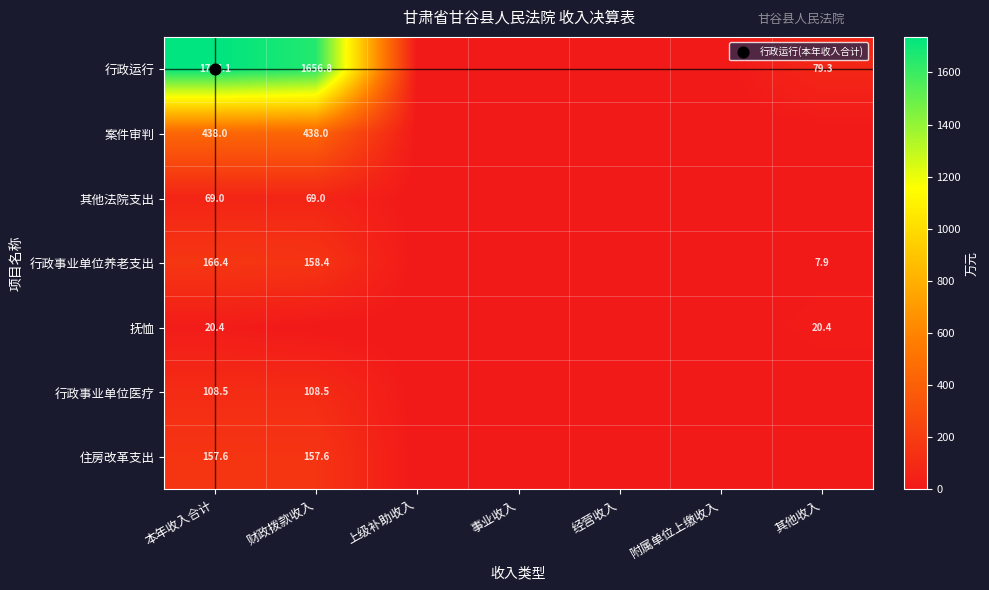

What is the difference between the maximum and second lowest values in the 住房改革支出 series?

157.6